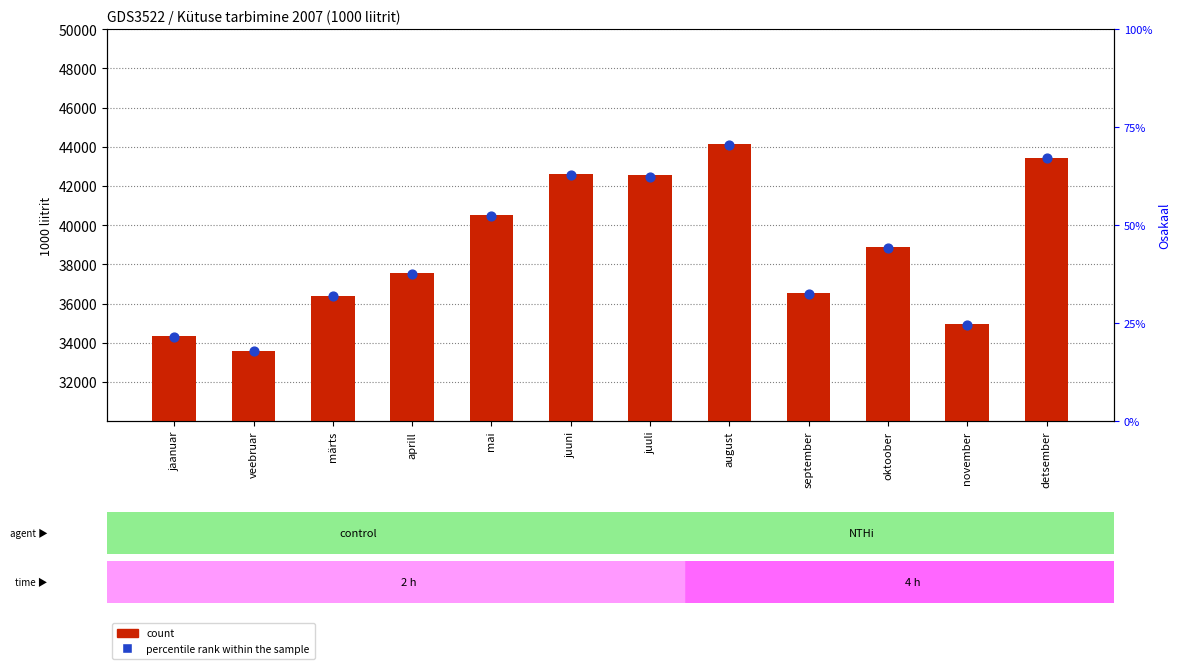

At which category is the sum across all series the highest?

august